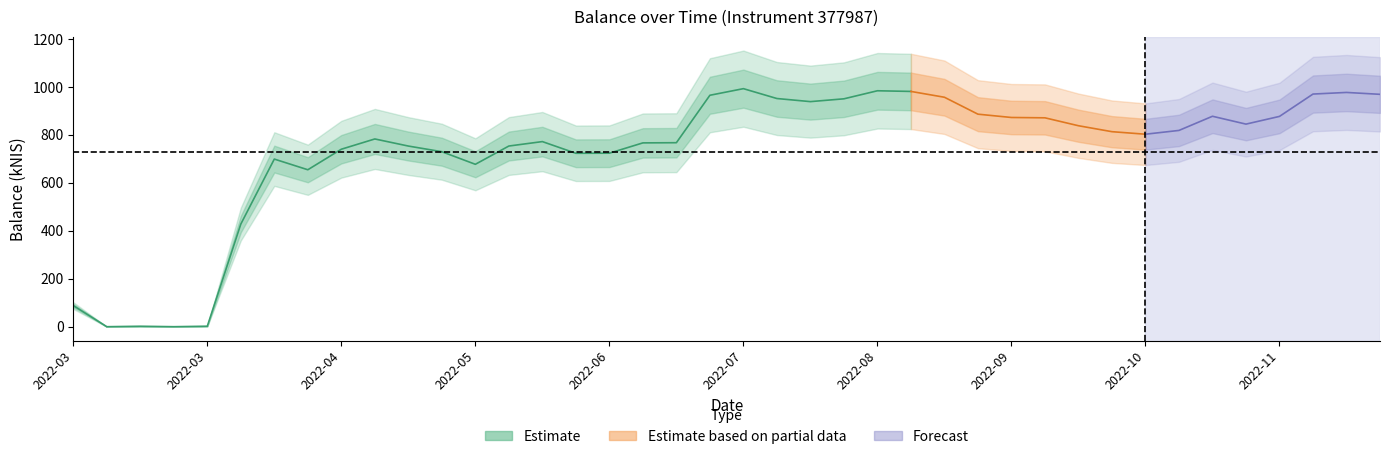

Between 2022-06-23 and 2022-05-26, which is larger?

2022-06-23